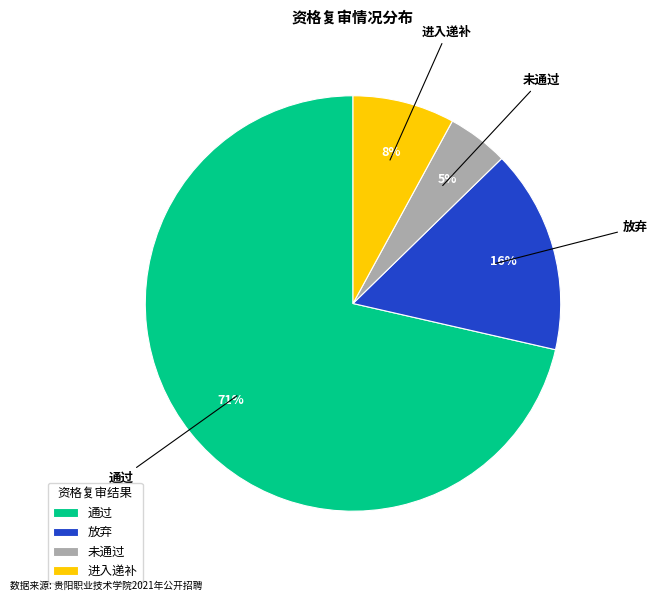

True or false: 通过 accounts for 71% of the total.

True